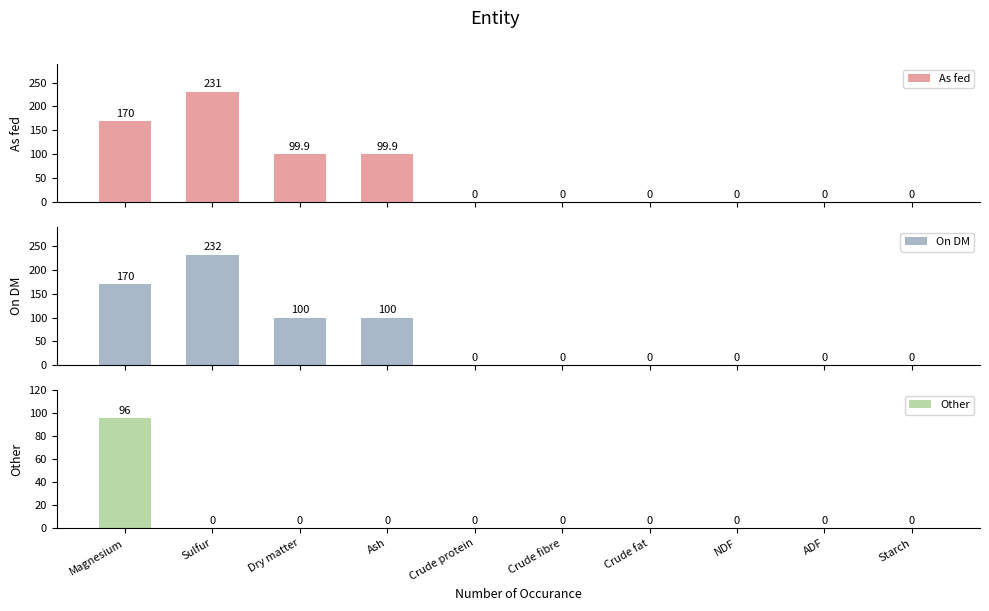

How many bars are there in each group?

3